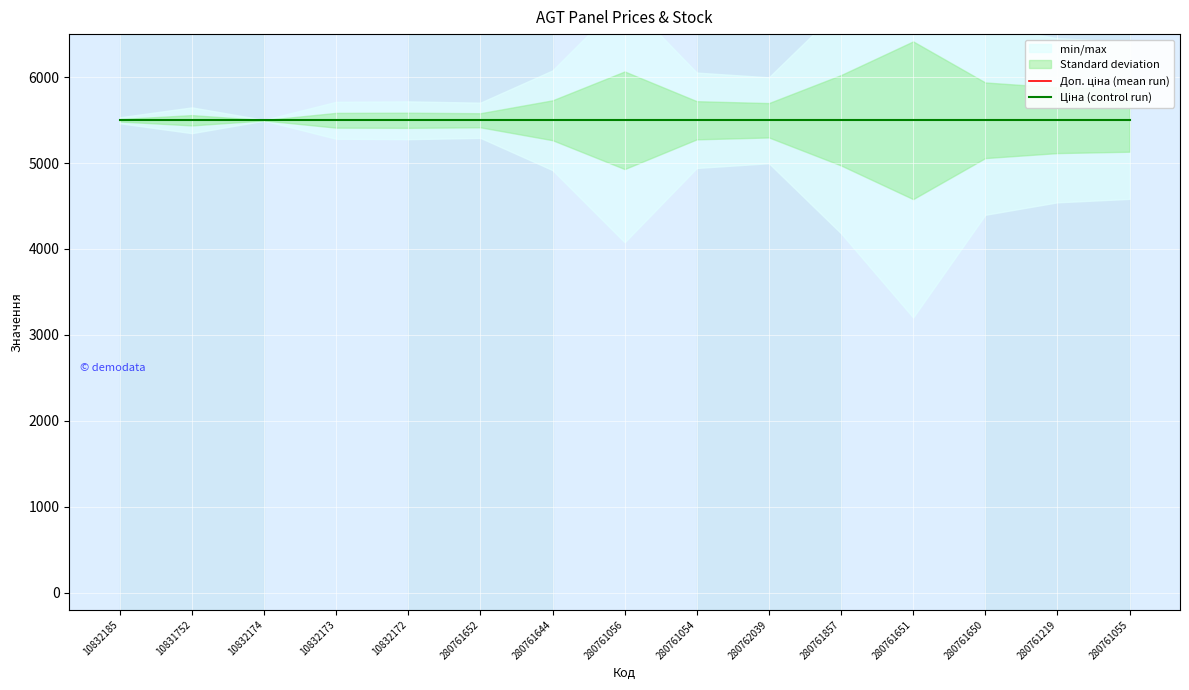

Count the number of categories in the chart.

15